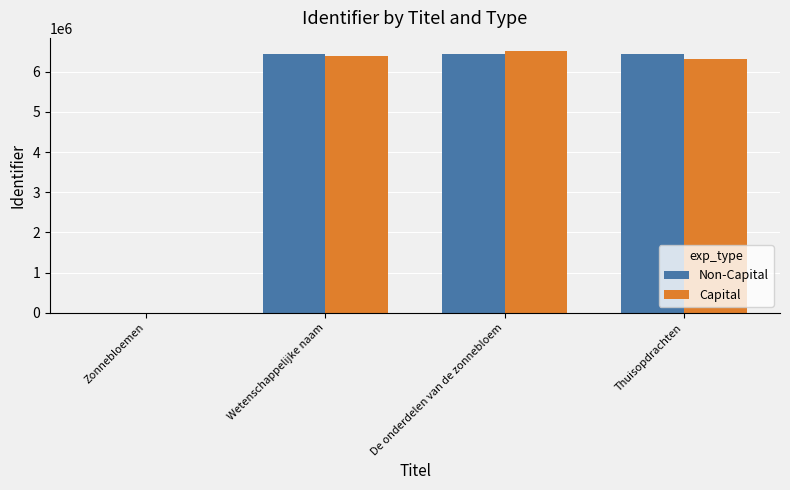

What is the sum of all Non-Capital values?

19364311.0